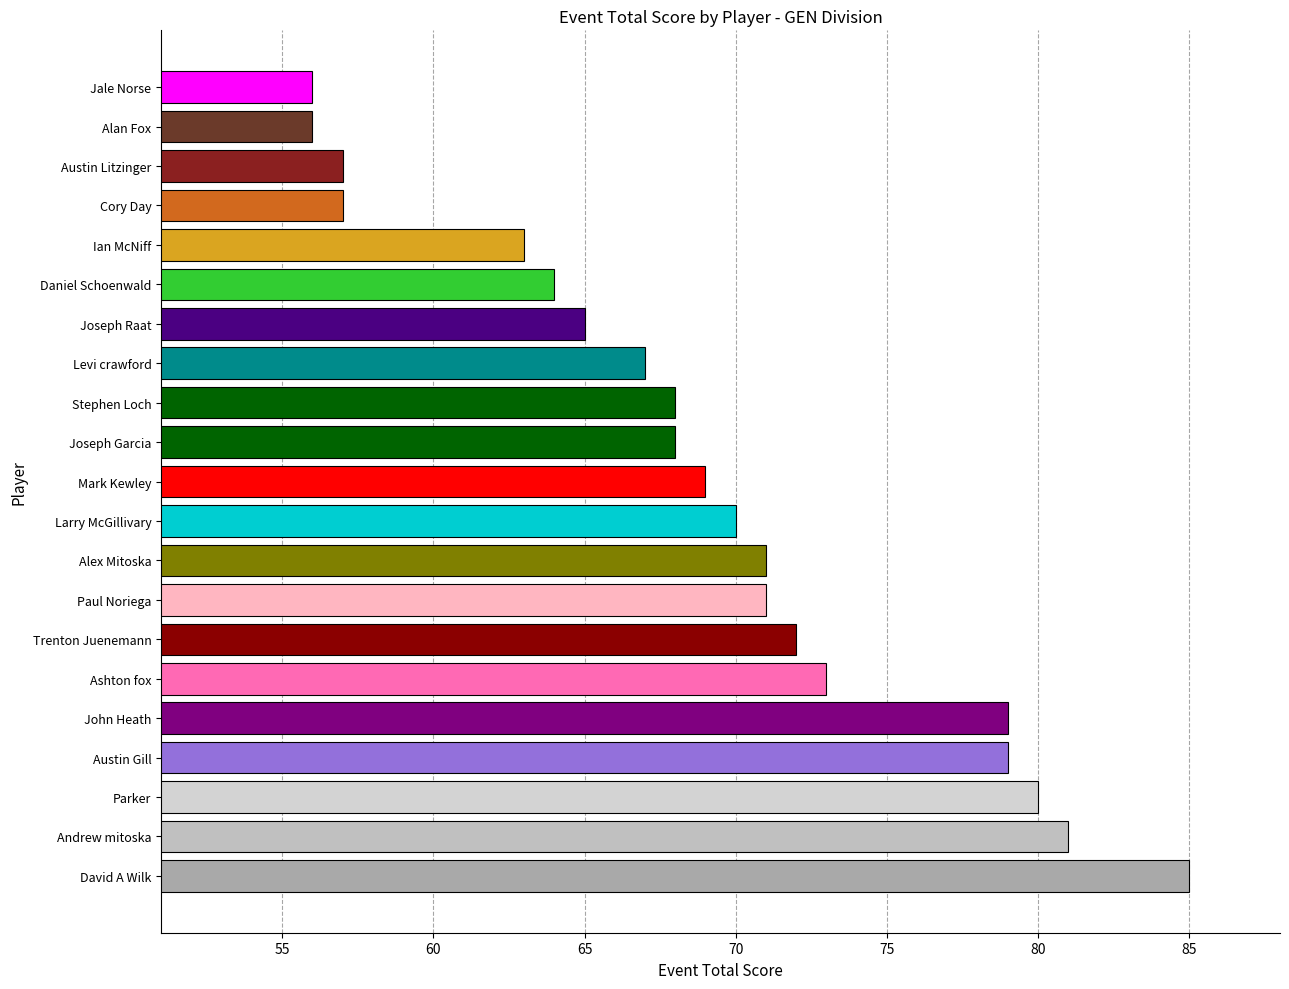

True or false: the data shows 120 at Mark Kewley.

False